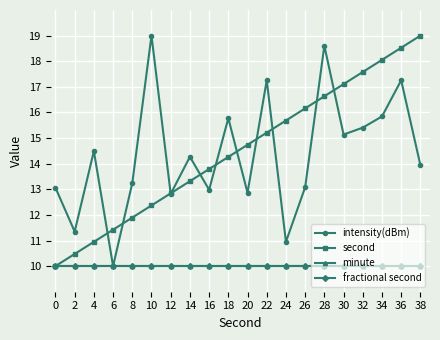

Does the chart have visible grid lines?

Yes